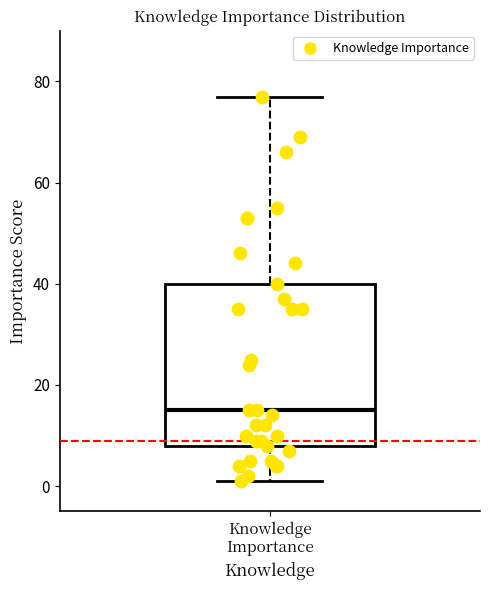

Read this box plot against the y-axis: the position of the median line, the range covered by the box, and the ends of both whiskers. The values are not printed on the chart, so give them approximately, as read against the axis.

median 16, box 8 to 40, whiskers 2 to 78